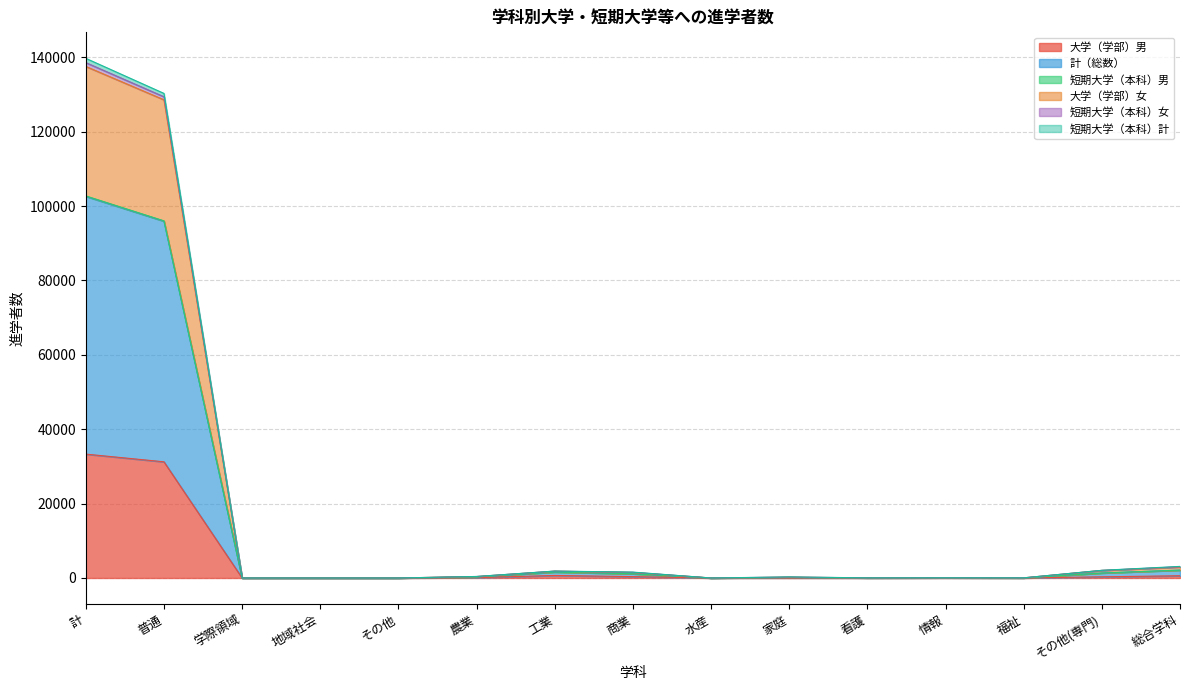

What is the maximum value for 大学（学部）男?

33305